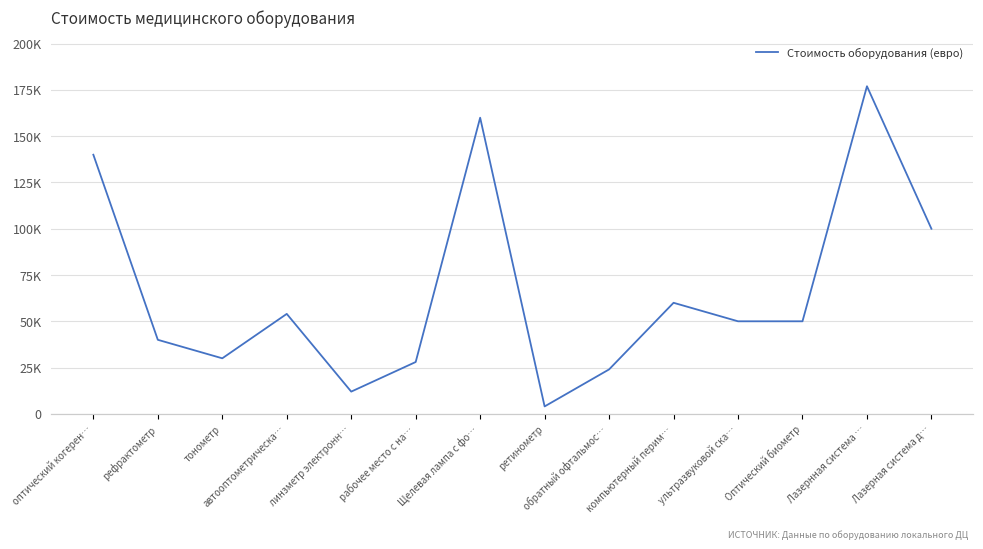

True or false: Стоимость оборудования (евро) and Цена единицы (евро) intersect in this chart.

False